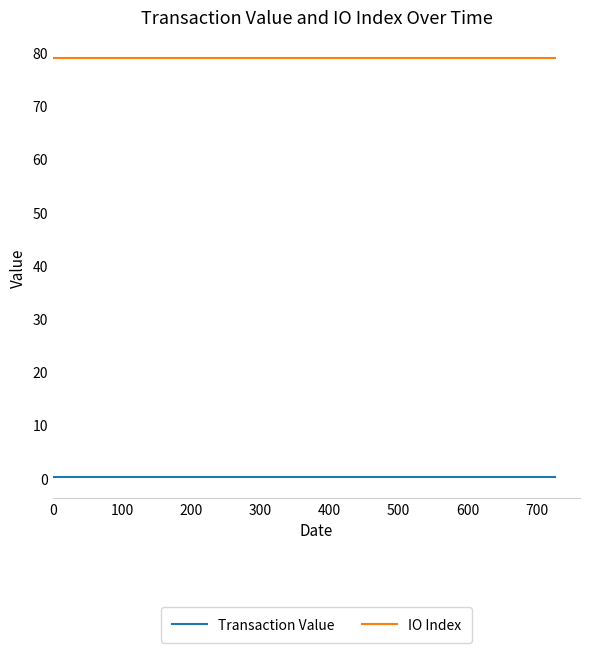

What is the minimum value for IO Index?

79.0